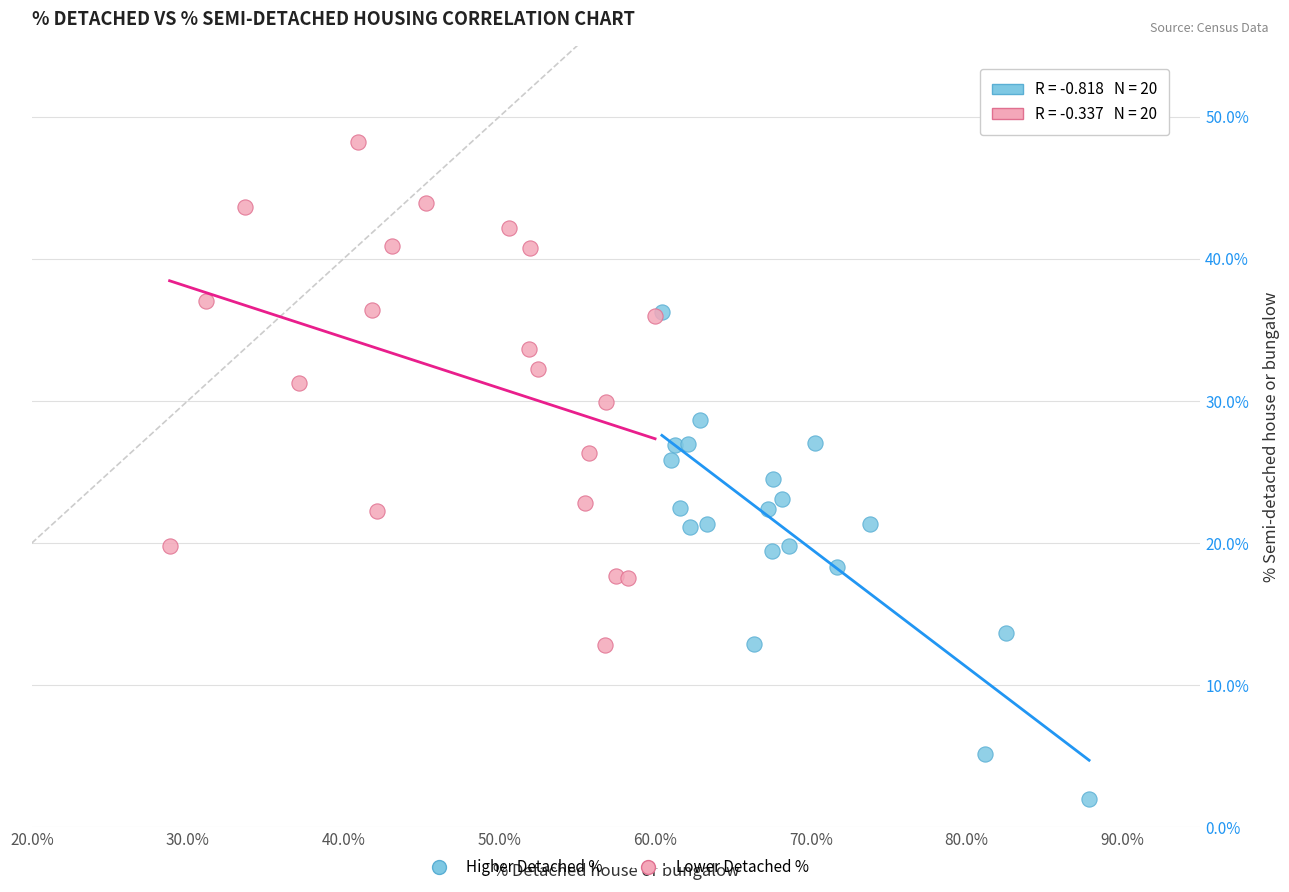

What are all the series names shown in the legend?

Higher Detached %, Lower Detached %